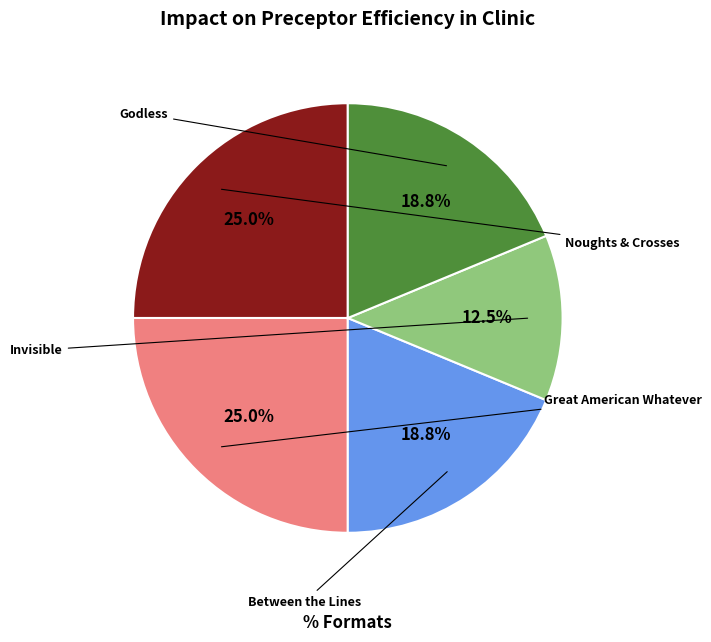

Is there any slice that represents more than half of the pie?

No